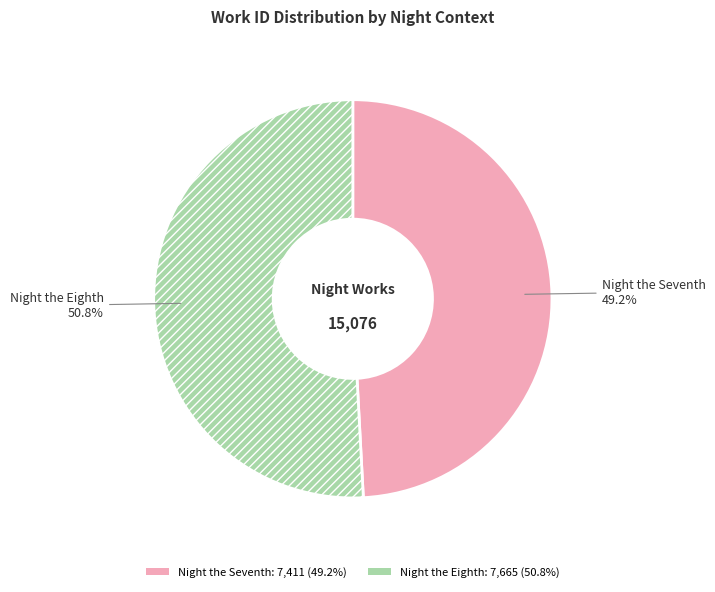

To the nearest percent, what portion does Night the Seventh represent?

49%